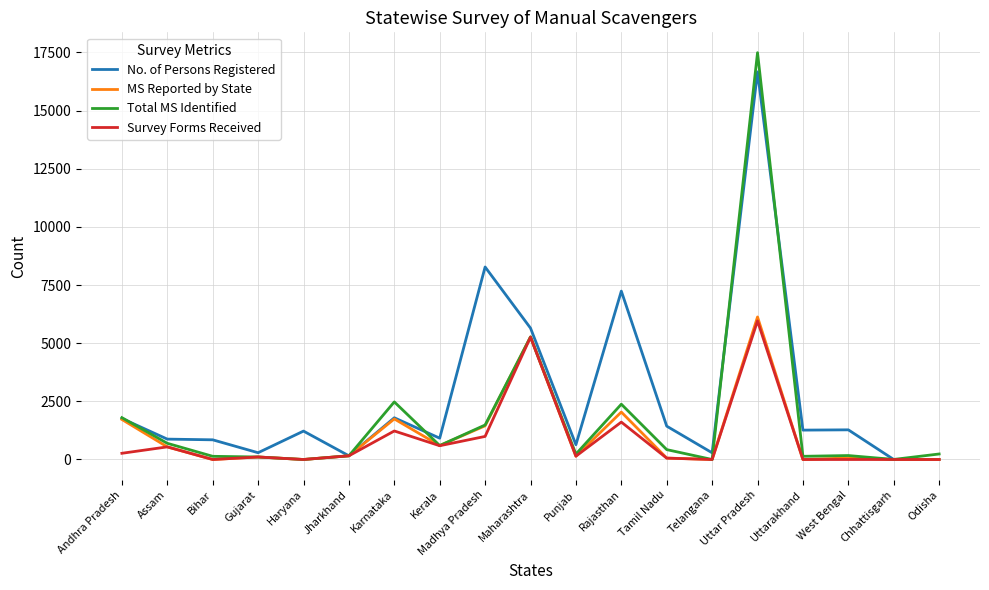

The Total MS Identified series shows 2377 at Rajasthan. True or false?

True